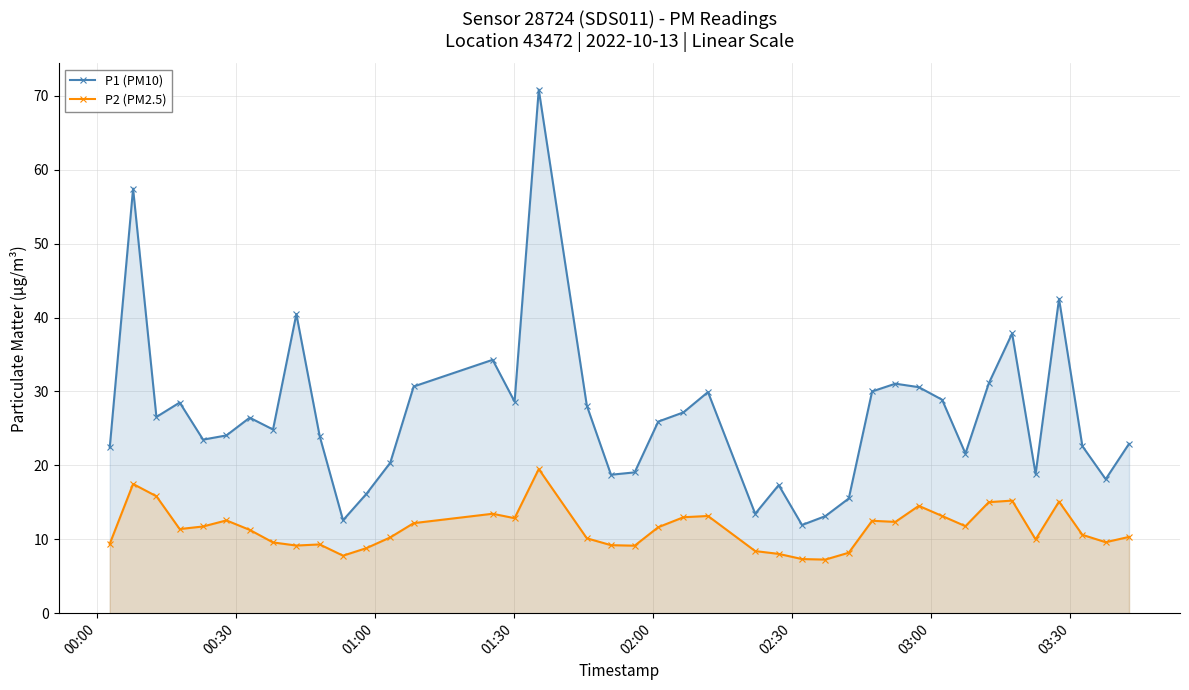

List the series in order of their peak value, highest first.

P1 (PM10), P2 (PM2.5)